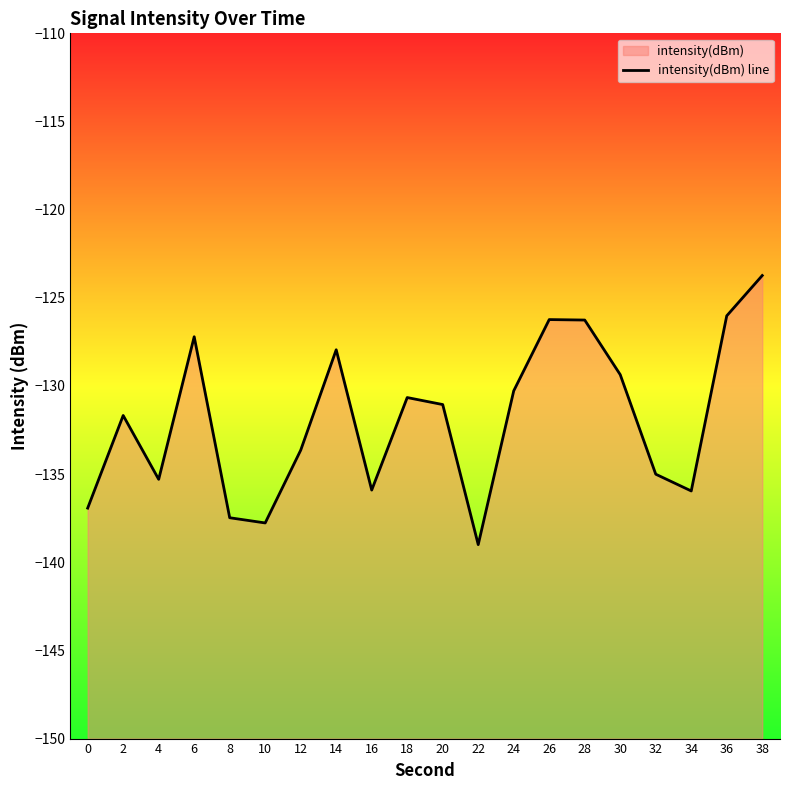

Between 0 and 36, which is larger?

36